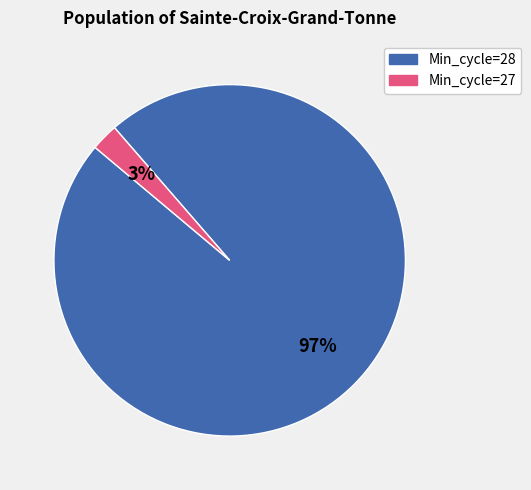

Count the number of slices in the pie.

2